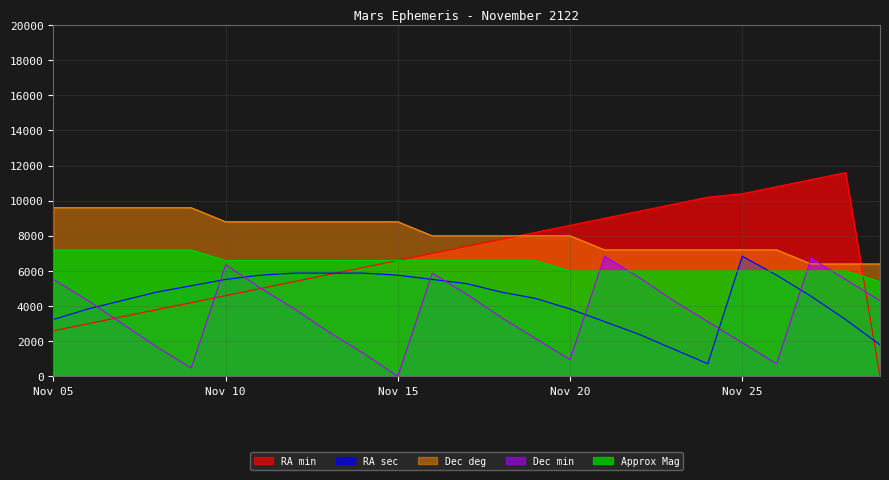

Reading right to left, what are all the values shown in this chart?

RA min: 0.0	11600.0	11200.0	10800.0	10400.0	10200.0	9800.0	9400.0	9000.0	8600.0	8200.0	7800.0	7400.0	7000.0	6600.0	6200.0	5800.0	5400.0	5000.0	4600.0	4200.0	3800.0	3400.0	3000.0	2600.0
RA sec: 1800.0	3240.0	4560.0	5760.0	6840.0	720.0	1560.0	2400.0	3120.0	3840.0	4440.0	4800.0	5280.0	5520.0	5760.0	5880.0	5880.0	5880.0	5760.0	5520.0	5160.0	4800.0	4320.0	3840.0	3240.0
Dec deg: 6400.0	6400.0	6400.0	7200.0	7200.0	7200.0	7200.0	7200.0	7200.0	8000.0	8000.0	8000.0	8000.0	8000.0	8800.0	8800.0	8800.0	8800.0	8800.0	8800.0	9600.0	9600.0	9600.0	9600.0	9600.0
Dec min: 4320.0	5520.0	6720.0	720.0	1920.0	3120.0	4320.0	5640.0	6840.0	960.0	2160.0	3360.0	4680.0	5880.0	0.0	1320.0	2520.0	3840.0	5040.0	6360.0	480.0	1680.0	3000.0	4320.0	5520.0
Approx Mag: 5400.0	6000.0	6000.0	6000.0	6000.0	6000.0	6000.0	6000.0	6000.0	6000.0	6600.0	6600.0	6600.0	6600.0	6600.0	6600.0	6600.0	6600.0	6600.0	6600.0	7200.0	7200.0	7200.0	7200.0	7200.0